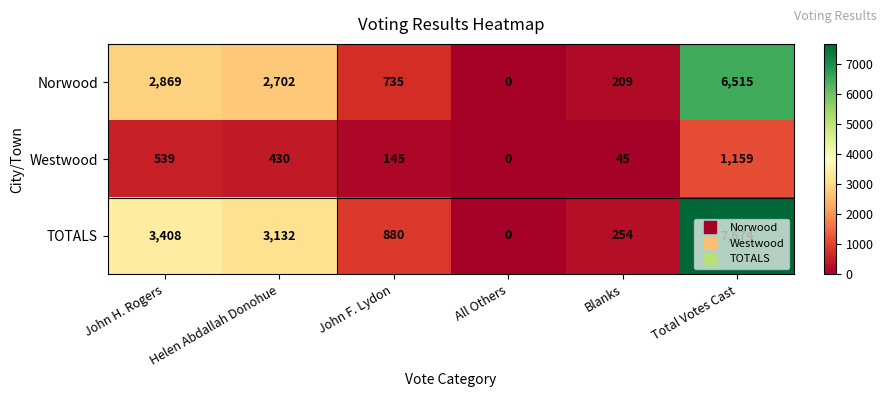

At which category is the sum across all series the highest?

Total Votes Cast